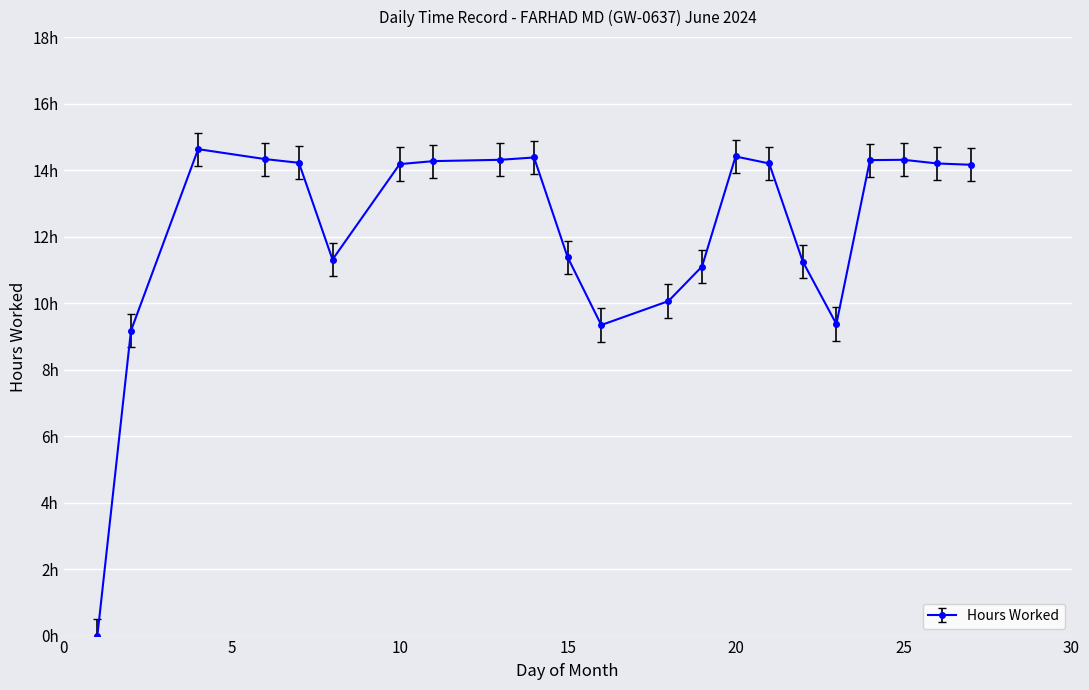

At which label is the value closest to 7?

2